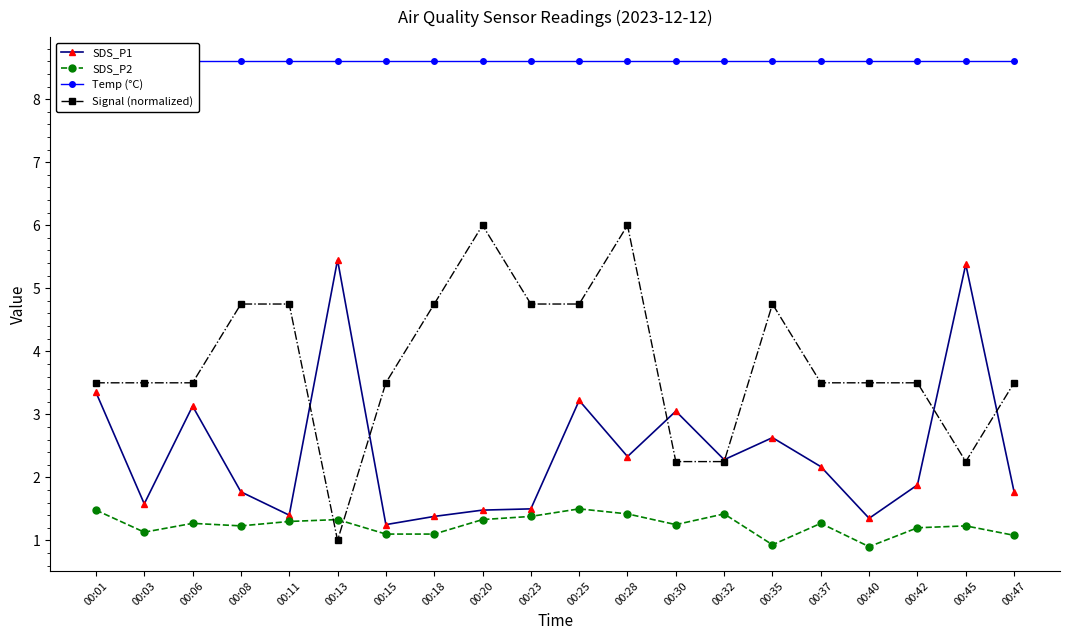

True or false: SDS_P1 and Signal (normalized) cross at least once.

True